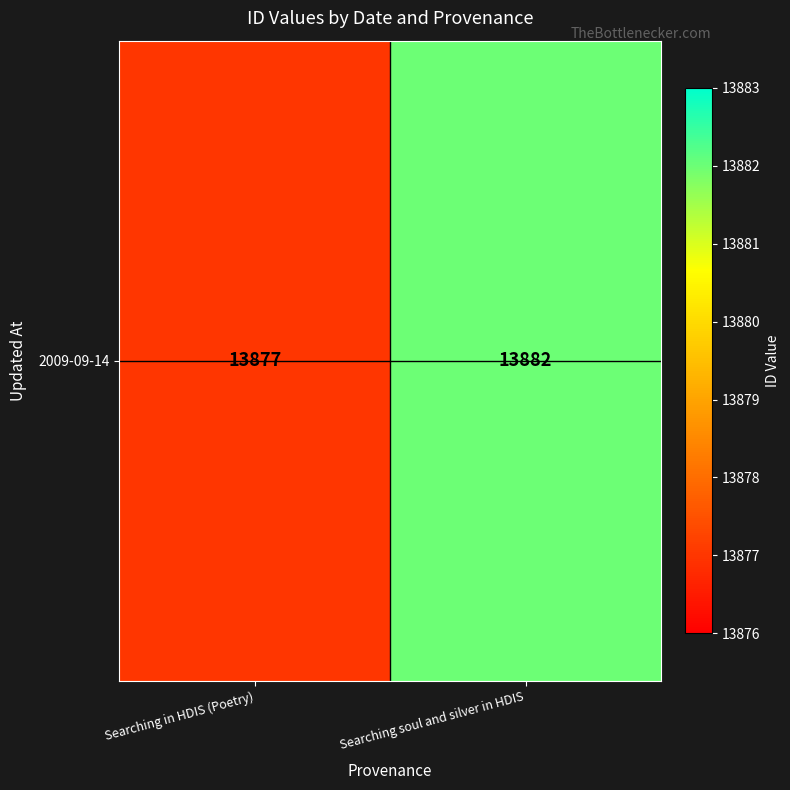

Where is the data nearest to the value 13879?

Searching in HDIS (Poetry)